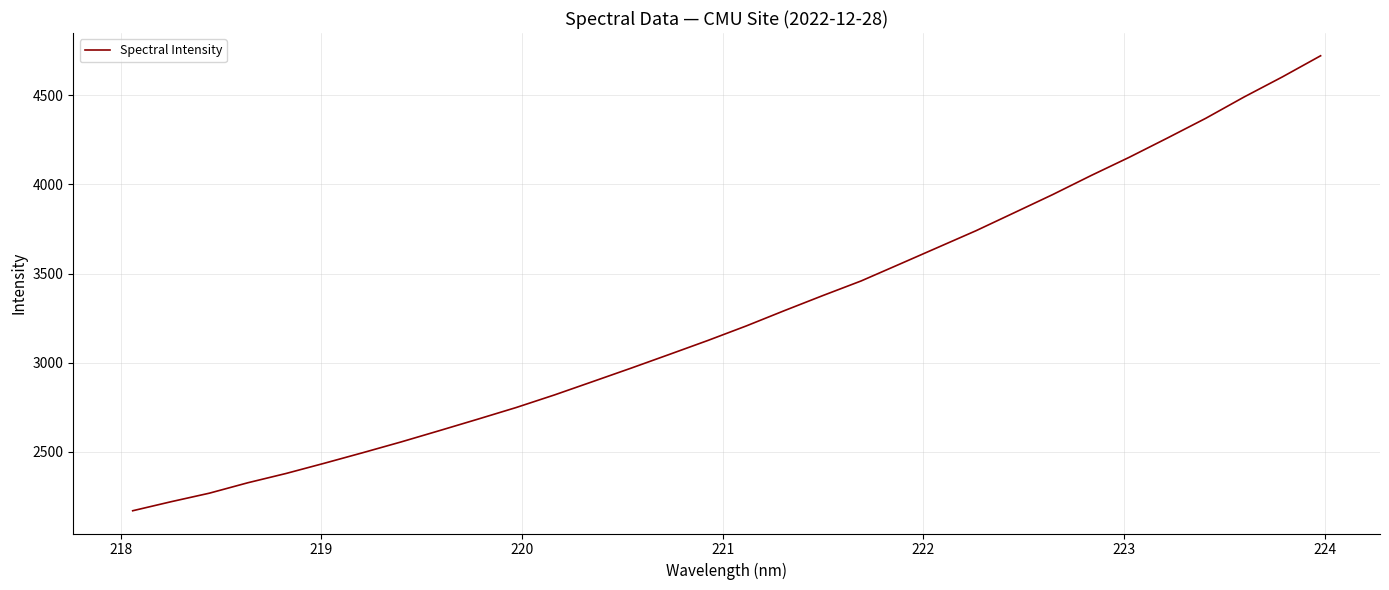

What is the smallest value displayed?

2169.2